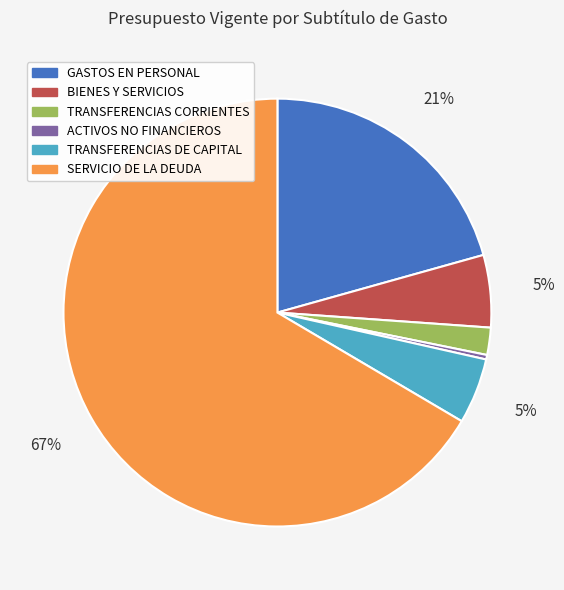

How many slices are in this pie chart?

6